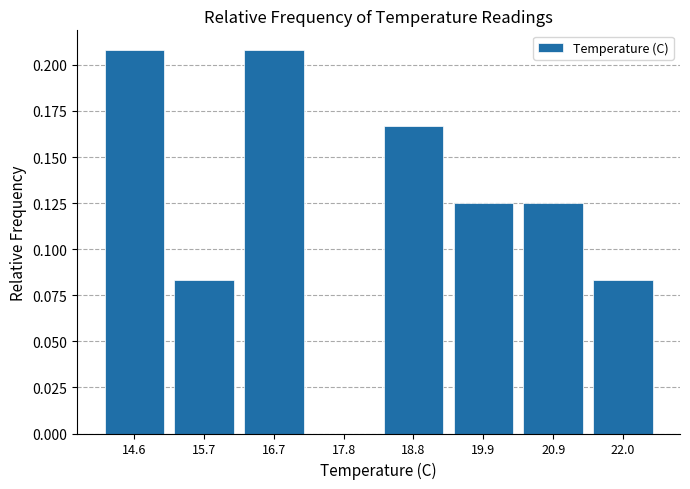

What is the height of the bar covering 19.35 to 20.40 on the x-axis? Neither the bar edges nor the heights are printed on the chart, so give them approximately, as read against the axes.

0.125